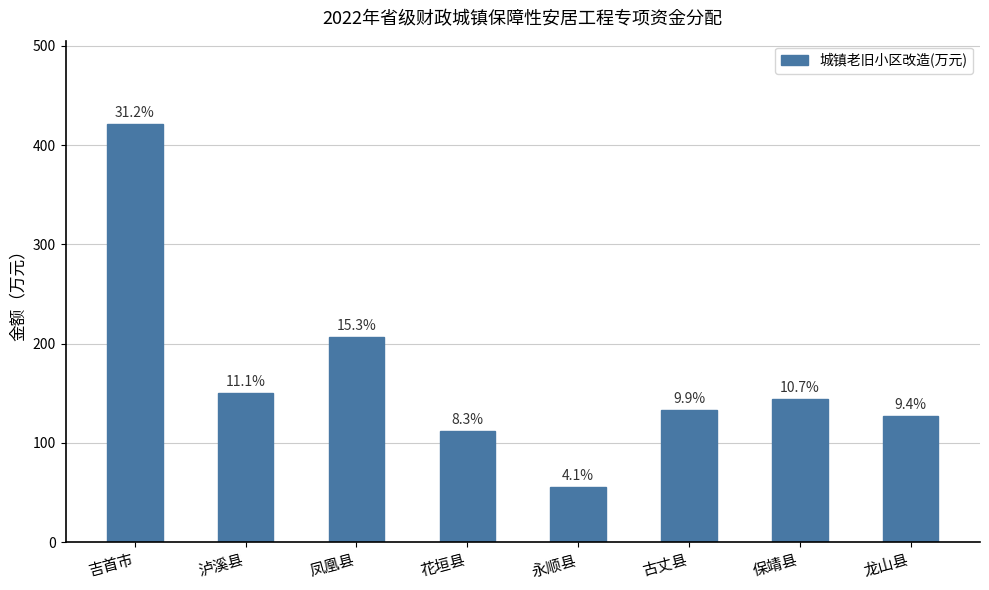

How many bars are there in total?

8